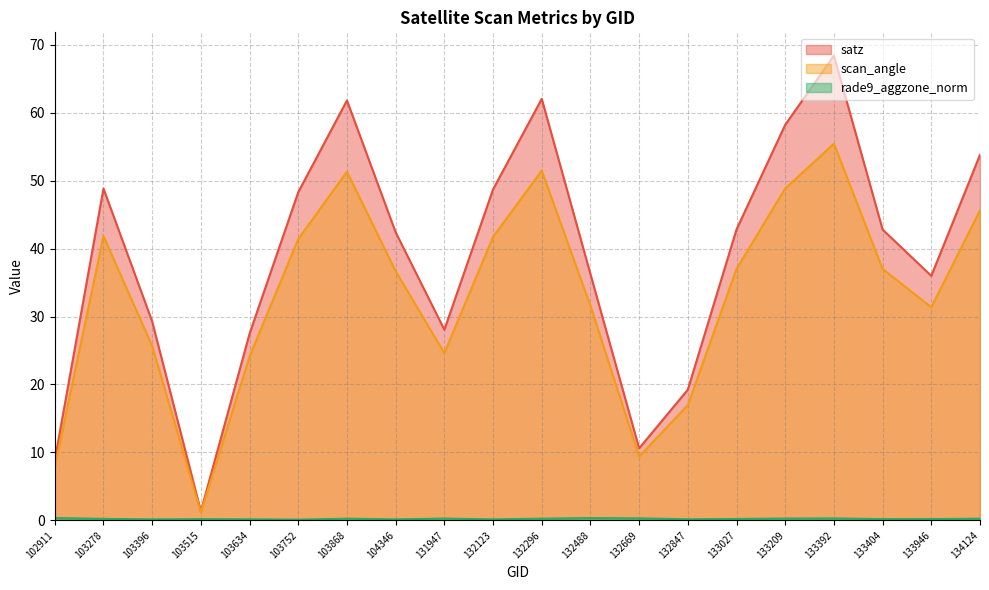

Which series has the largest range (max minus min)?

satz